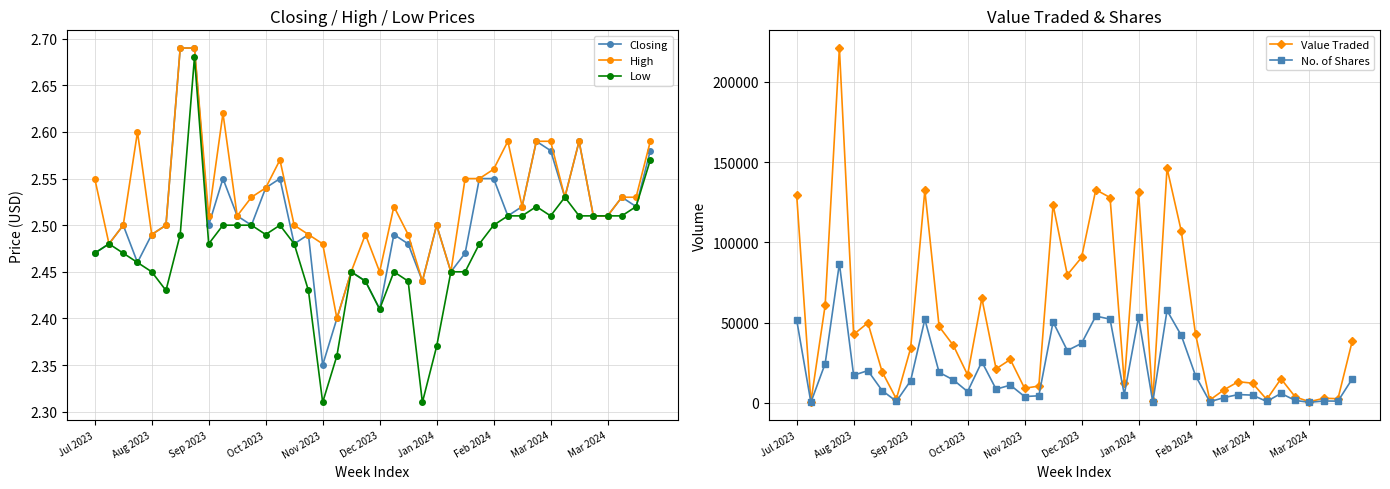

Where is the first local minimum for No. of Shares?

Aug 2023